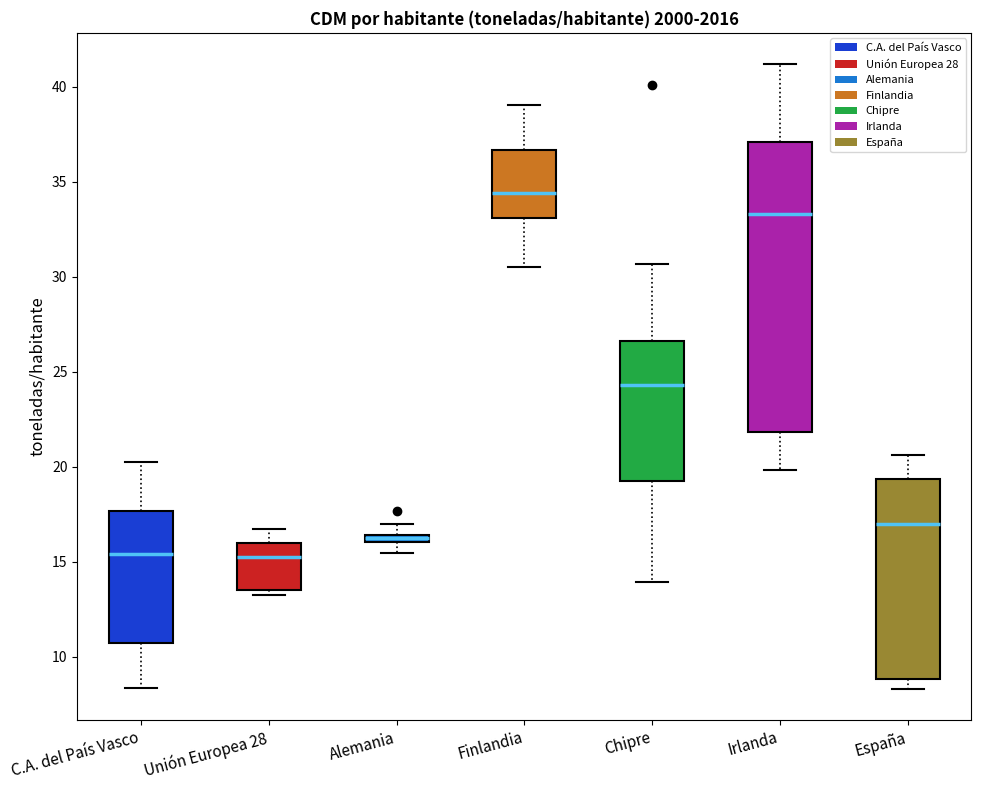

Where does the upper whisker of the box for Finlandia end on the y-axis? The values are not printed on the chart, so give them approximately, as read against the axis.

39.0